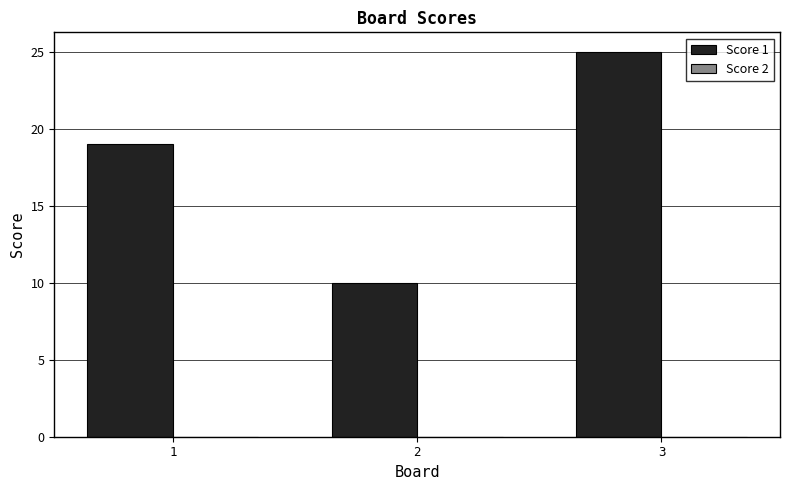

Reading left to right, transcribe all the data shown in this chart.

19	10	25